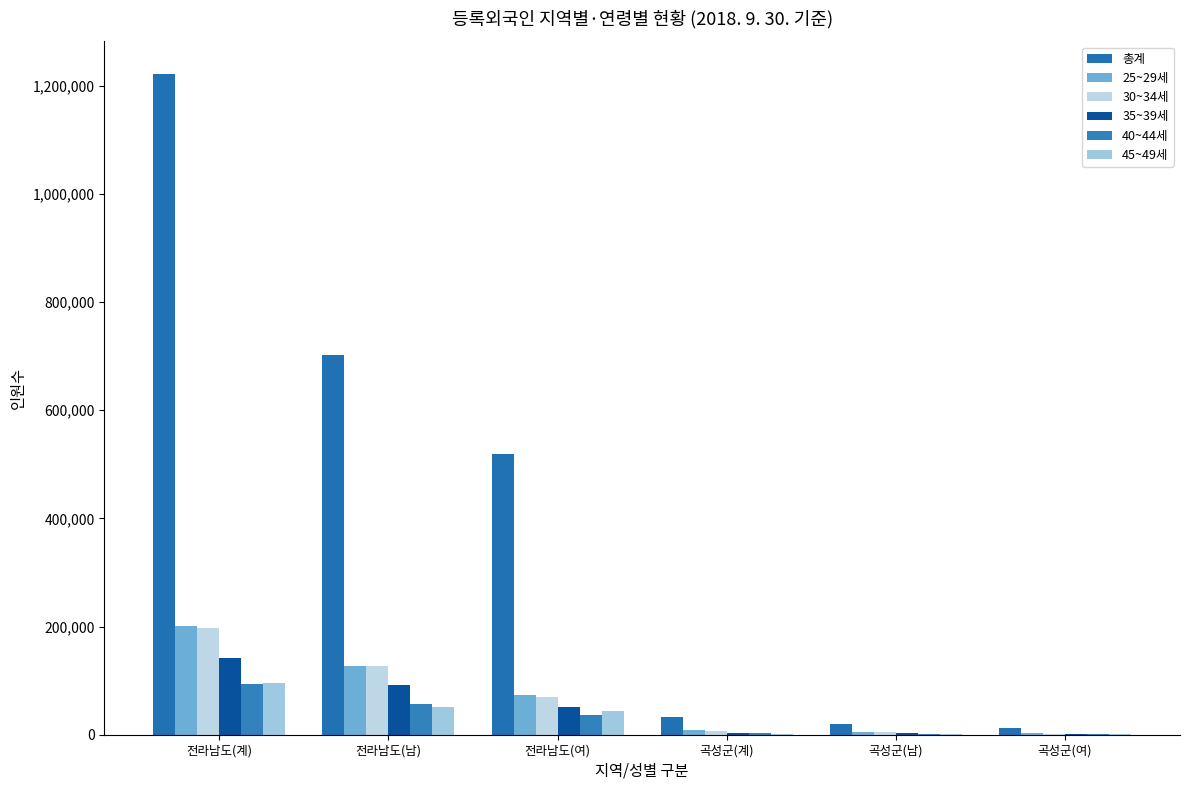

What position from the left is 전라남도(계)?

1